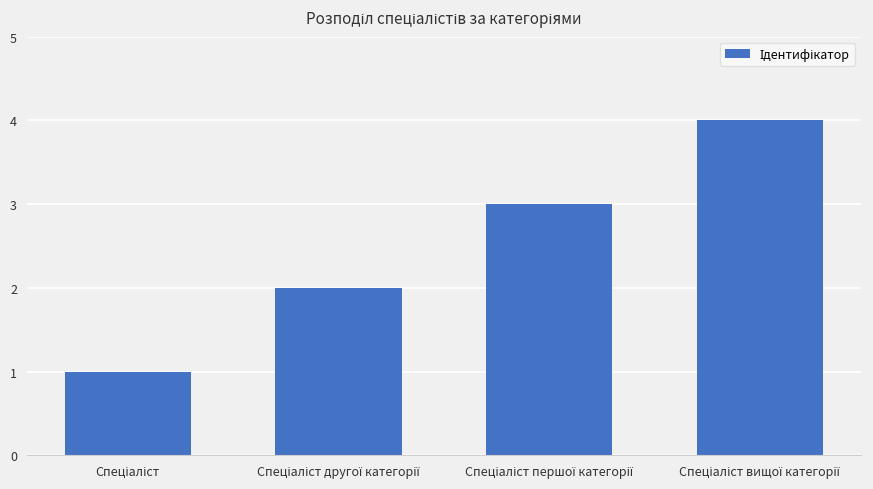

How many bars are there in total?

4